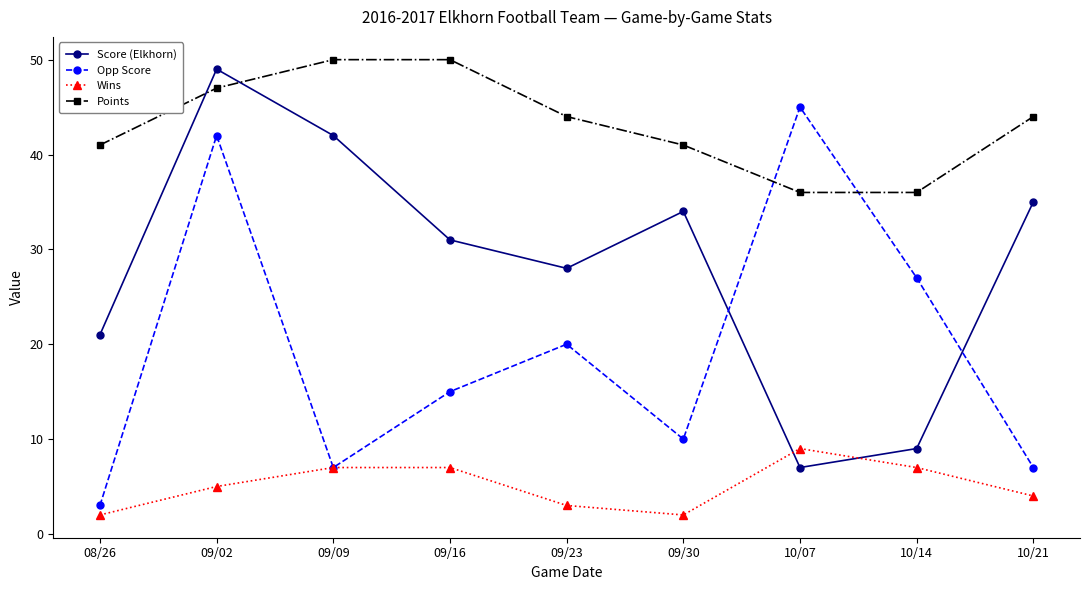

How many values in the Wins series are below 5?

4